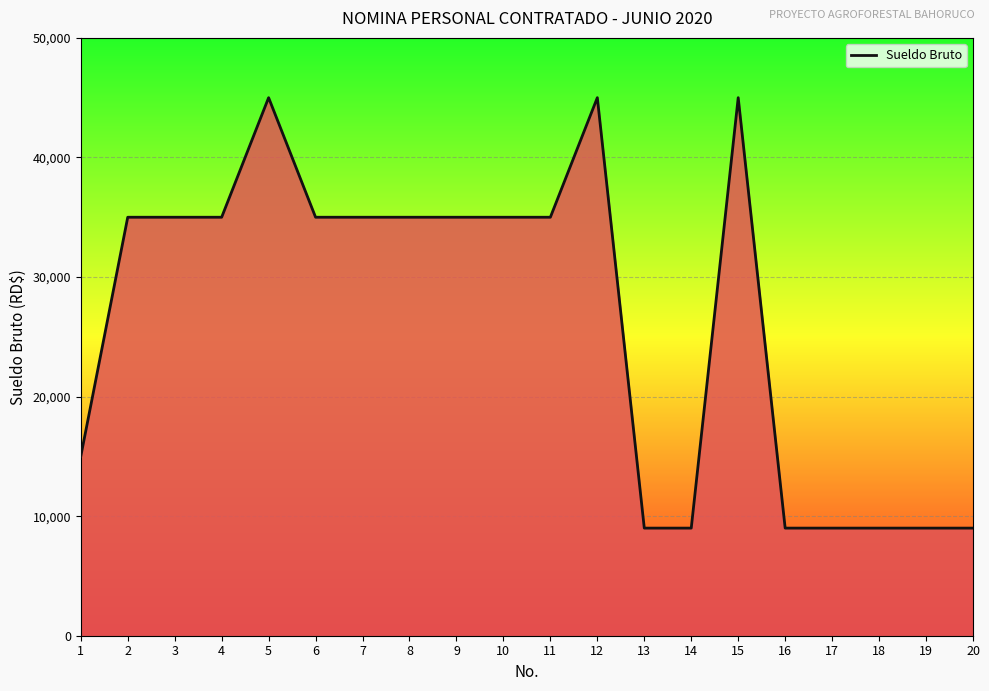

What is the average value?

26400